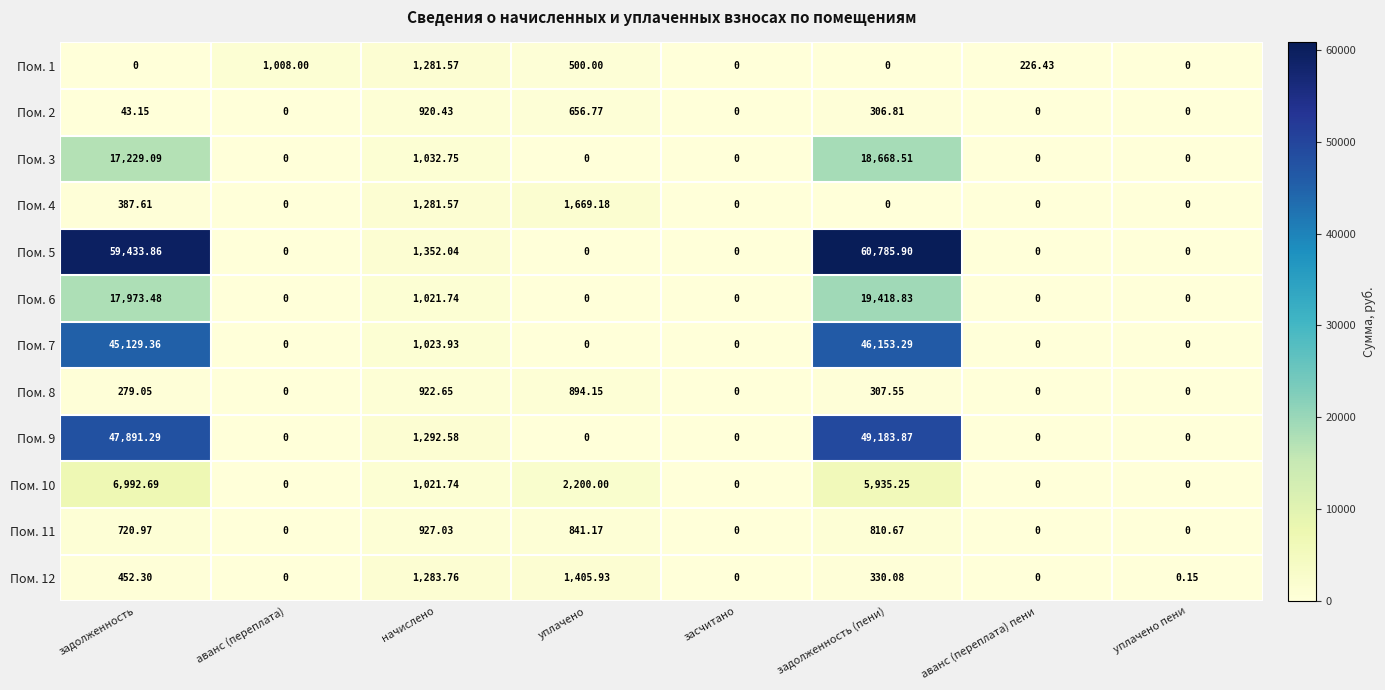

How many categories are shown in the chart?

8